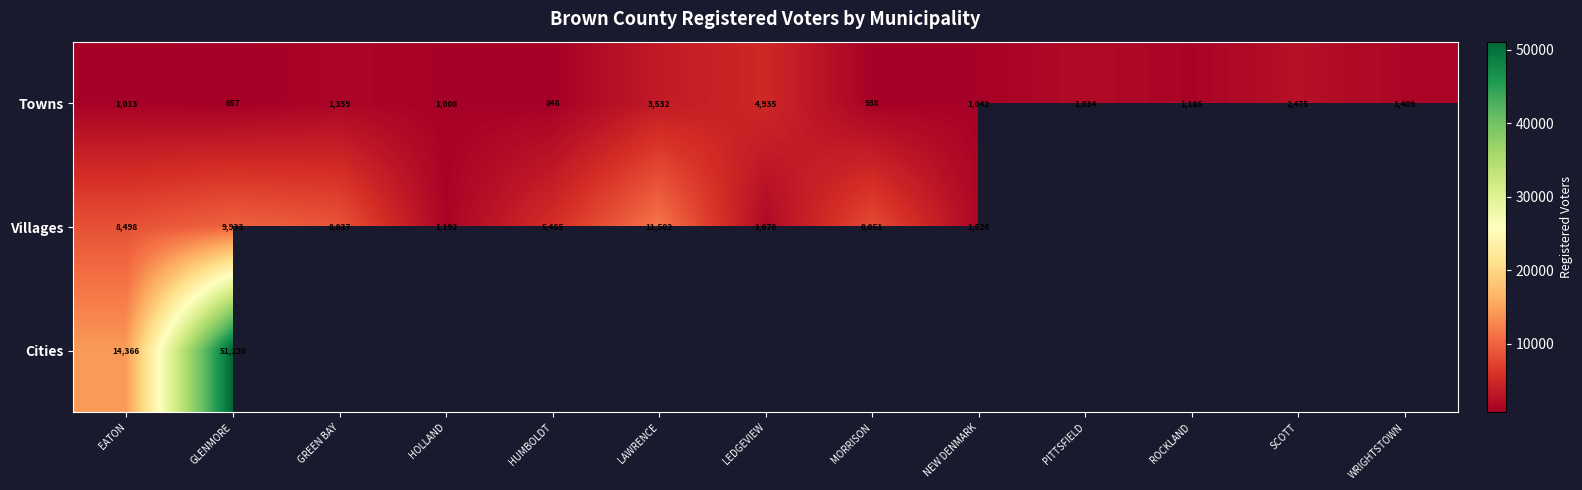

True or false: Villages has a value of 2017 at NEW DENMARK.

False